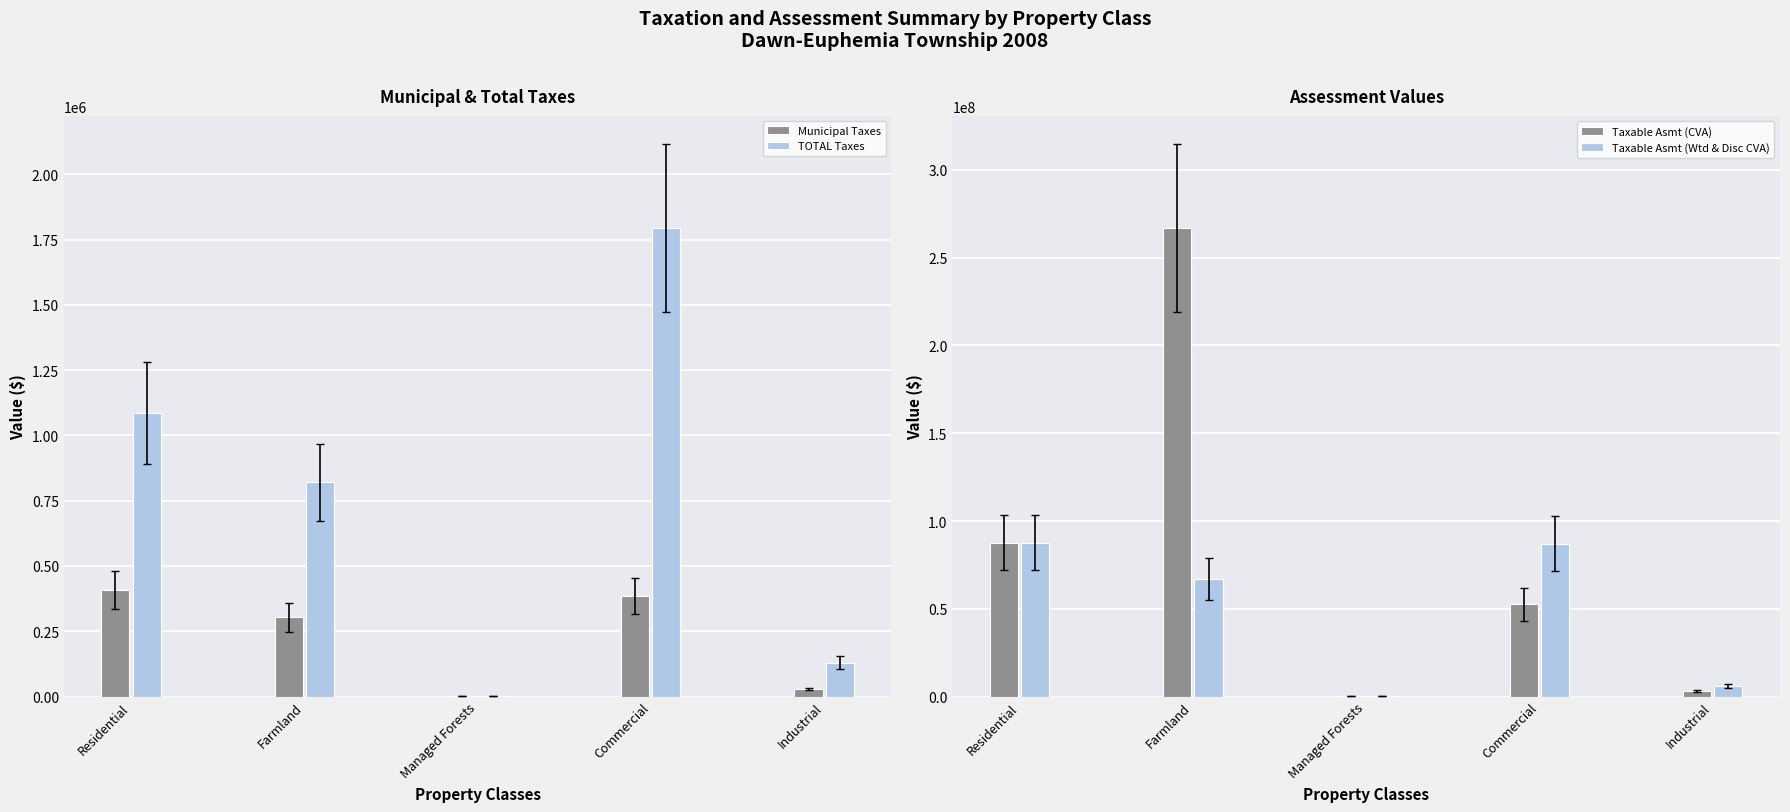

How many groups of bars are there?

5